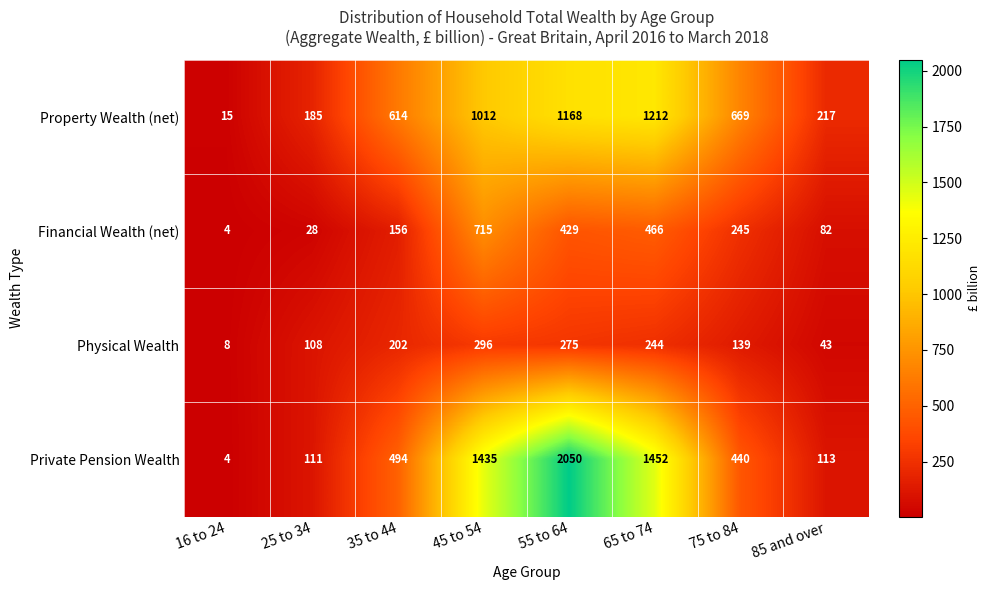

What is the sum of the Financial Wealth (net) values at 25 to 34 and 16 to 24?

32